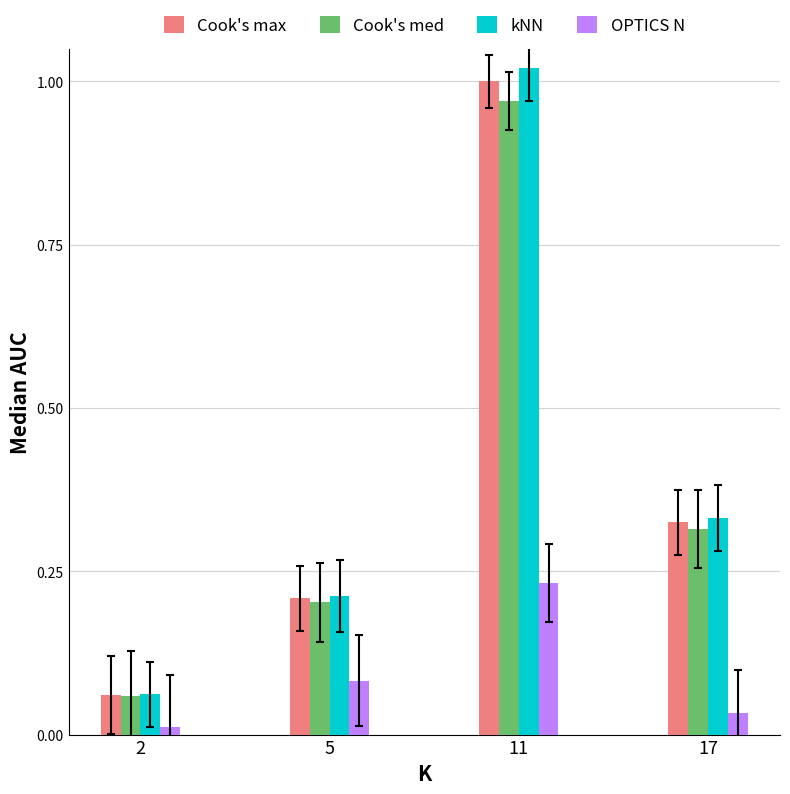

How many bars are there in each group?

4